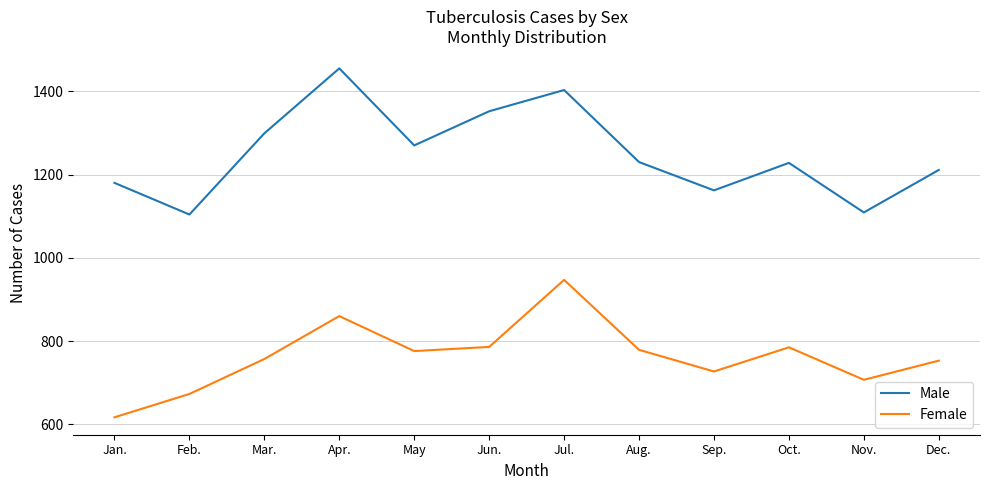

List the series in order of their overall mean, lowest first.

Female, Male